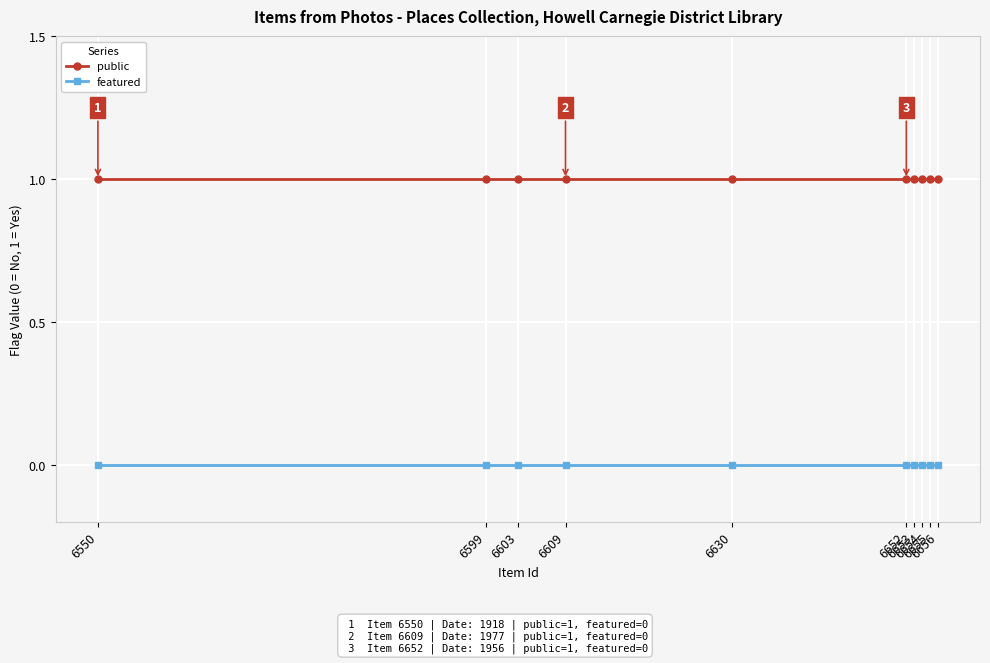

Which series has the largest total across all categories?

public